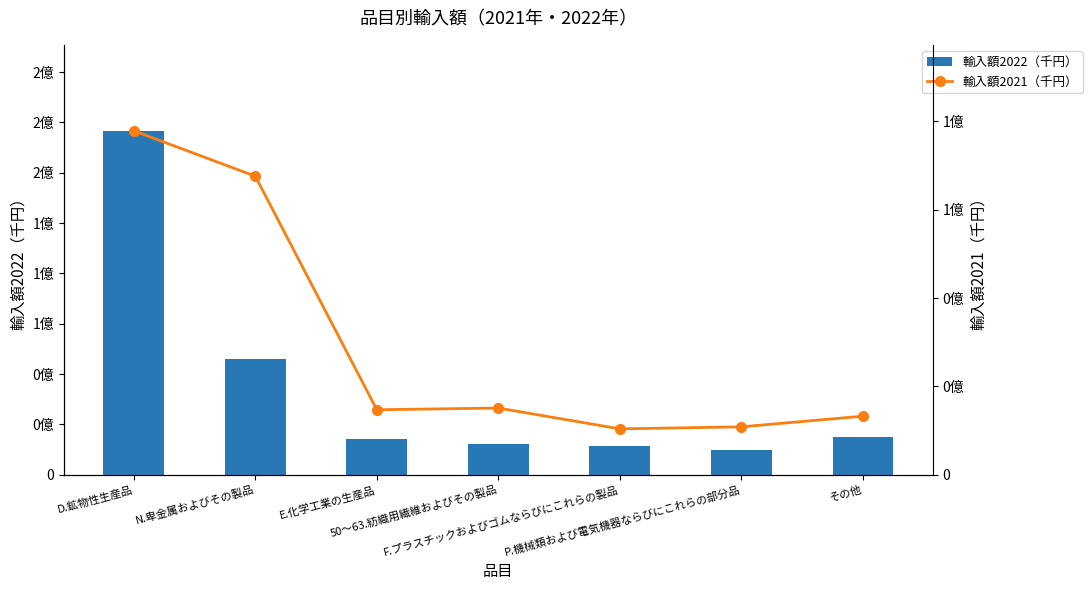

Count the number of categories in the chart.

7